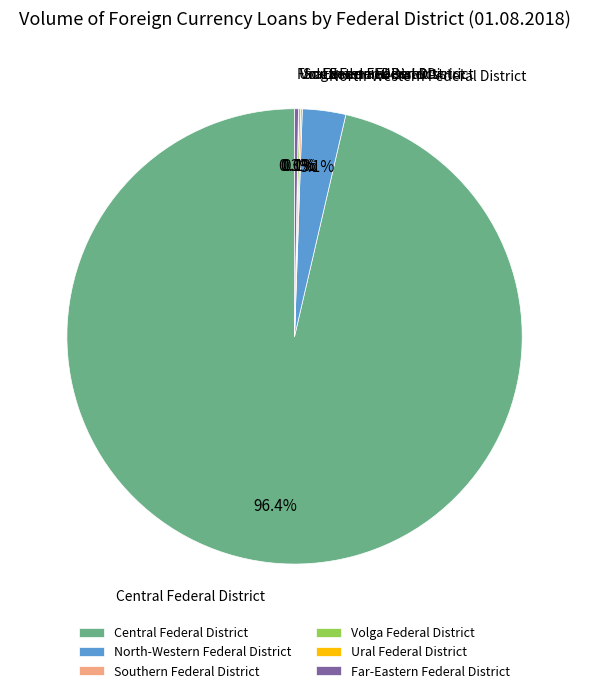

Is there any slice that represents more than half of the pie?

Yes